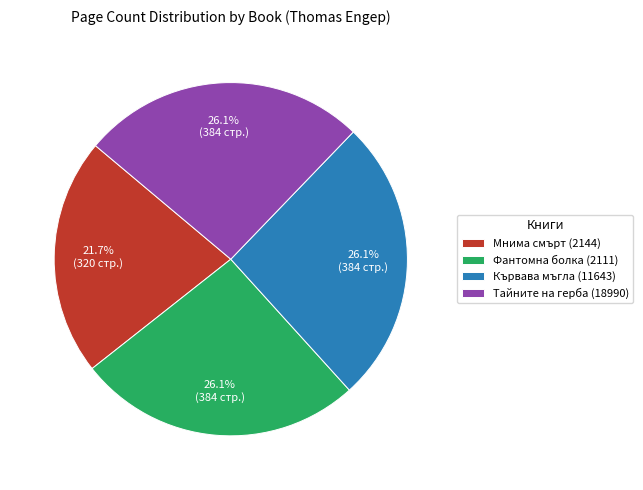

Which category has the smallest portion of the pie?

Мнима смърт (2144)